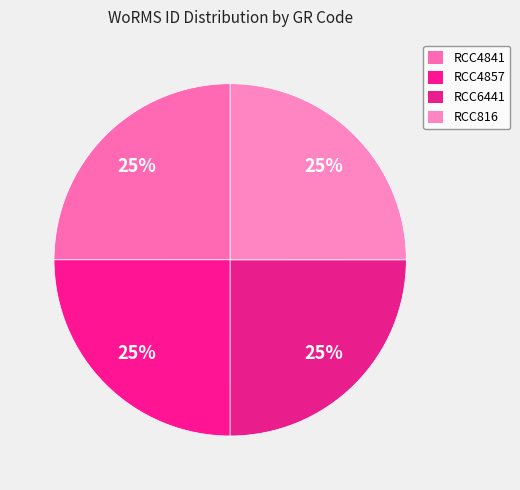

How many segments does this pie chart have?

4